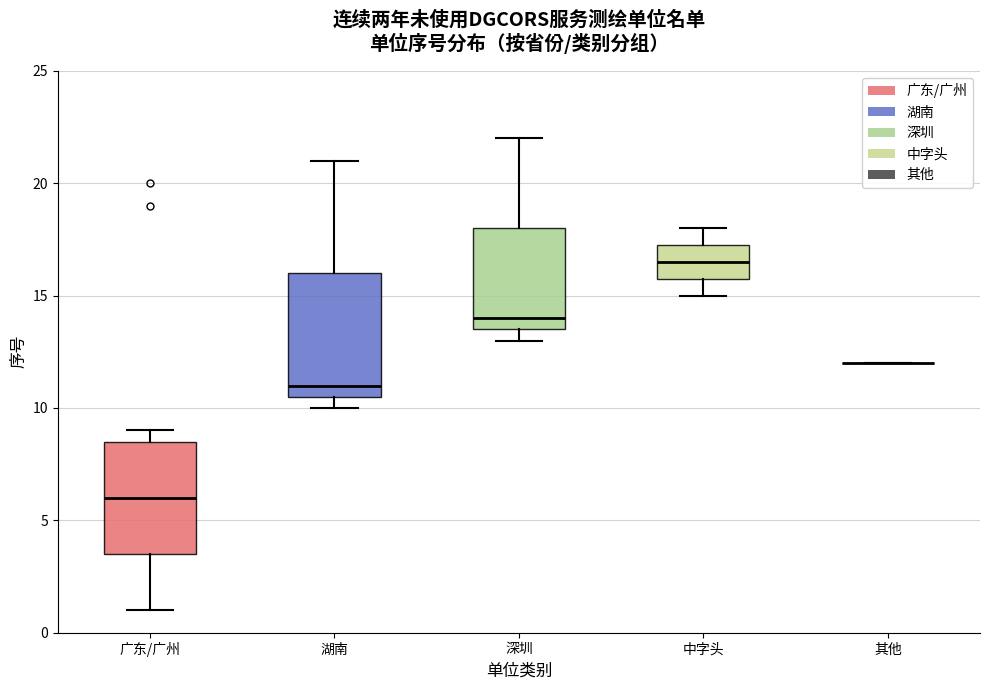

Which box is the tallest, from its lower edge to its upper edge?

湖南